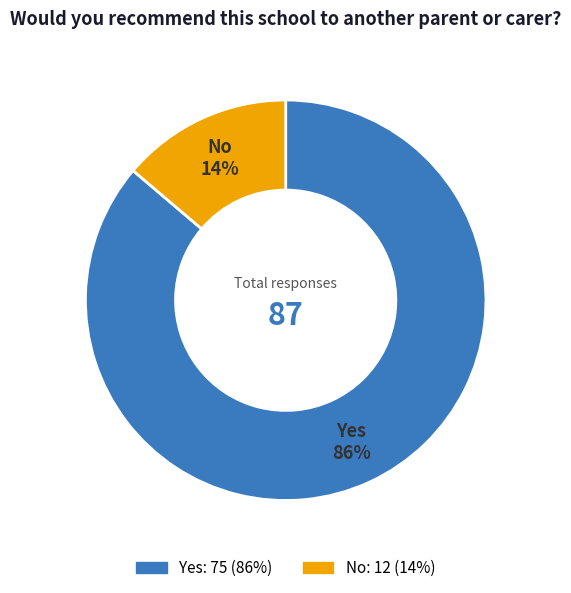

Is No the majority of the pie?

No